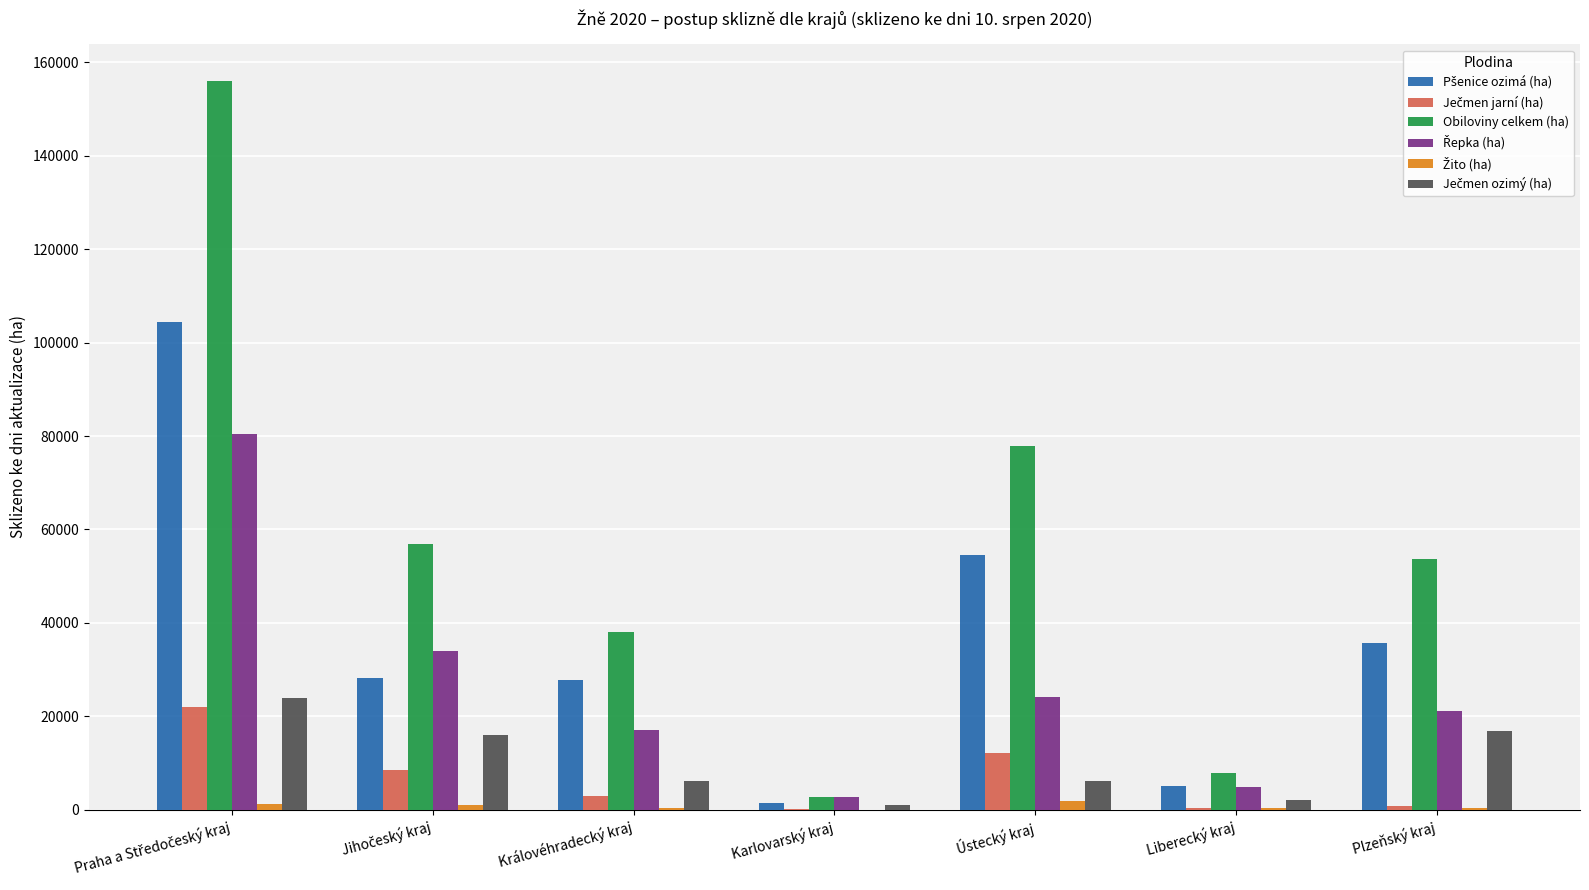

True or false: Obiloviny celkem (ha) has a value of 53664.8 at Plzeňský kraj.

True